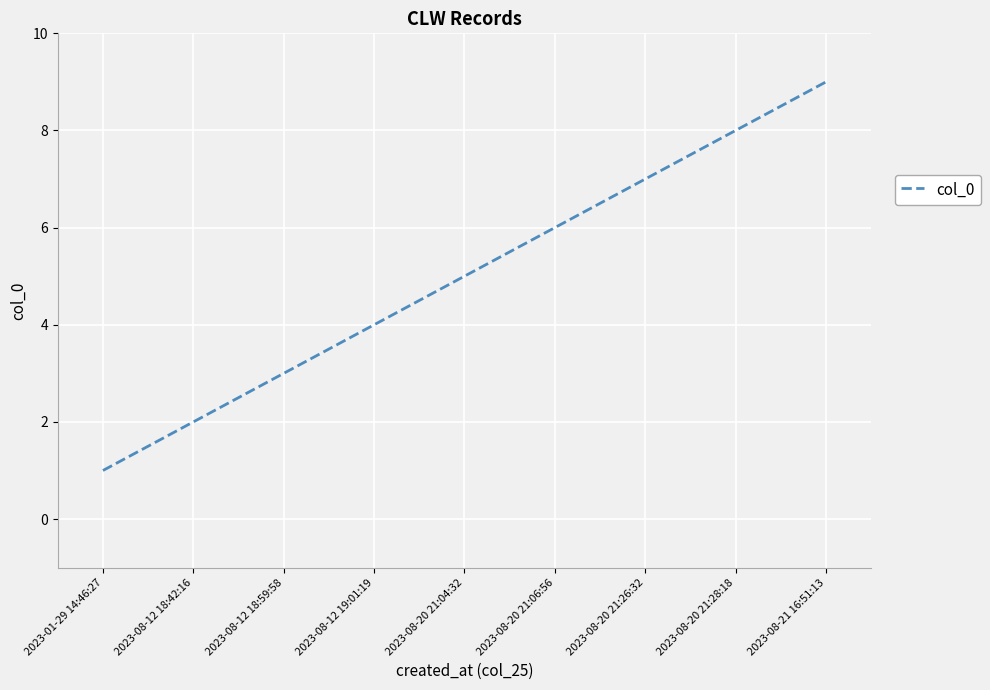

Does the chart have visible grid lines?

Yes